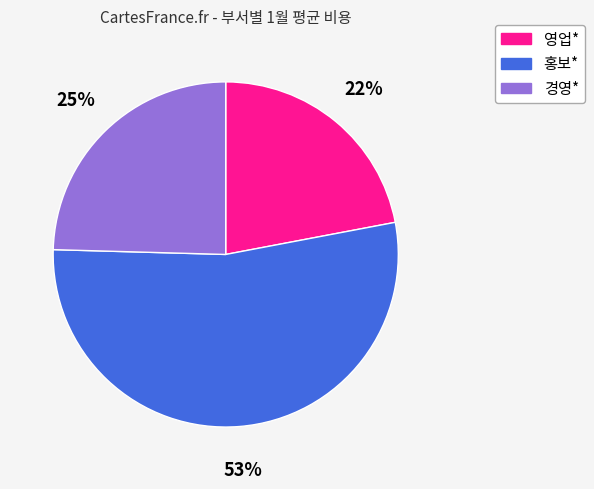

Does any single category account for the majority?

Yes